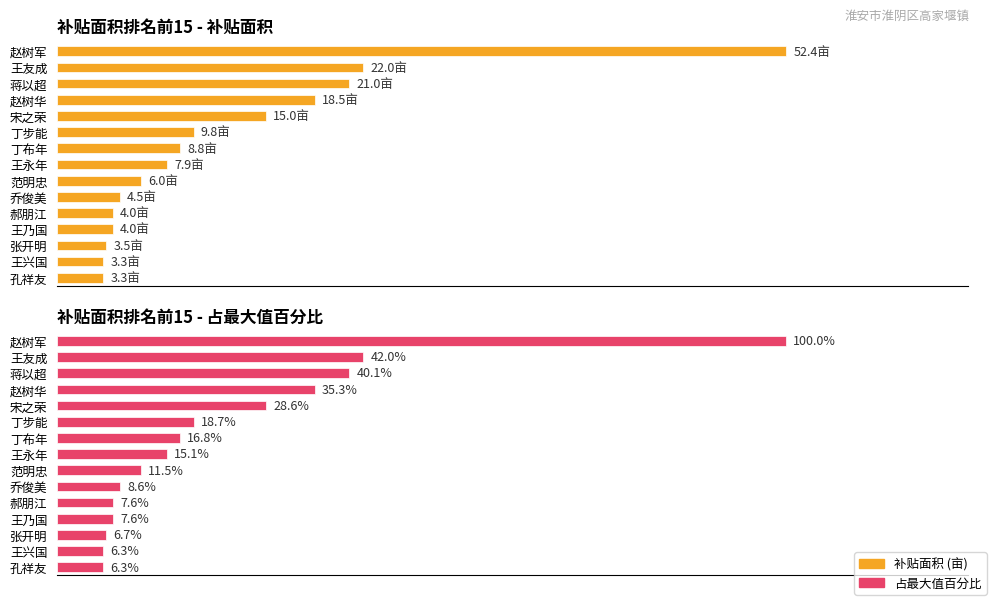

Which series has the largest range (max minus min)?

补贴面积 (亩)